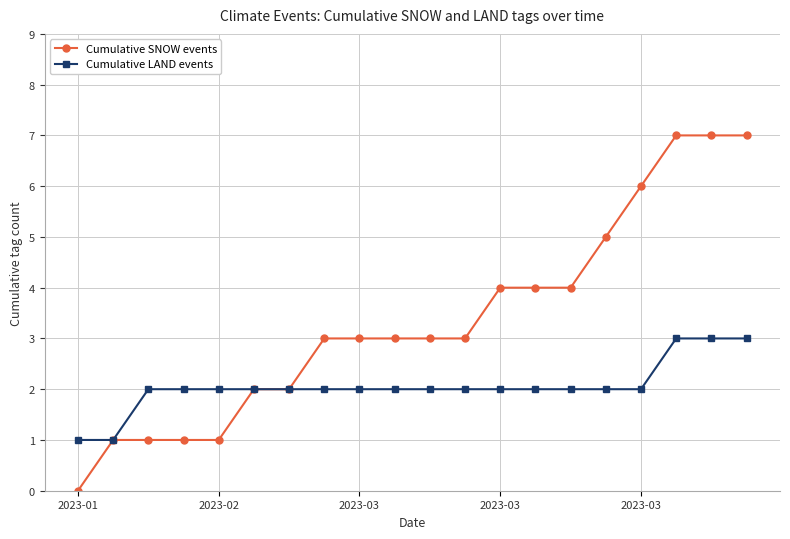

What is the greatest value displayed?

7